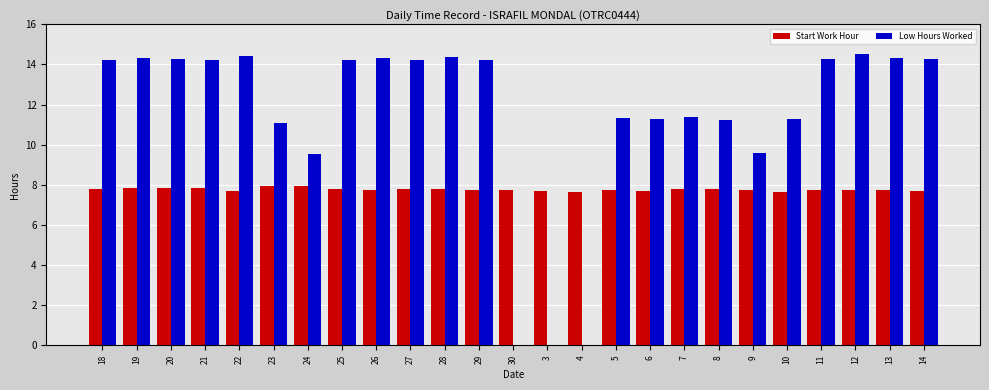

What is the total value across all series at 22?

22.1